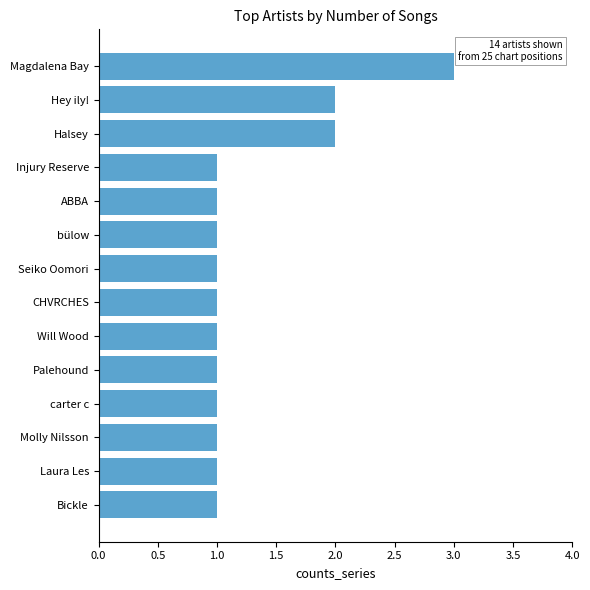

What is the sum of the values at Magdalena Bay and CHVRCHES?

4